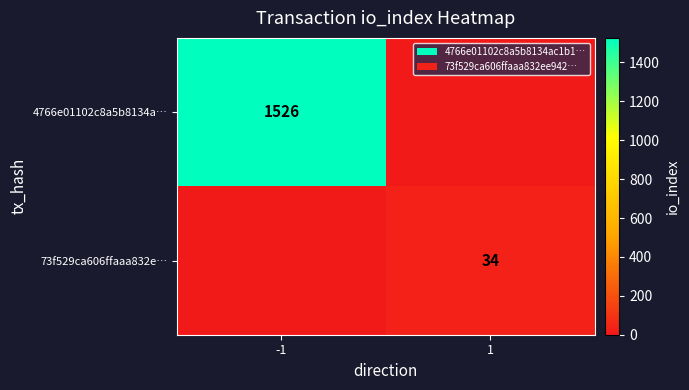

At how many categories does at least one series exceed 468?

1